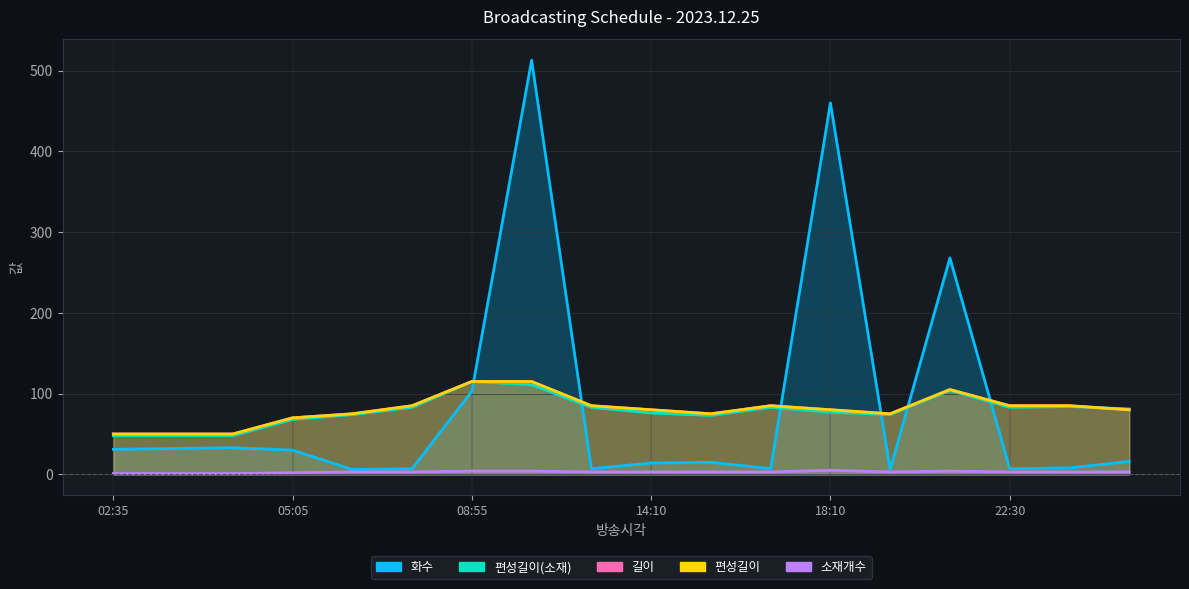

Does the chart have visible grid lines?

Yes